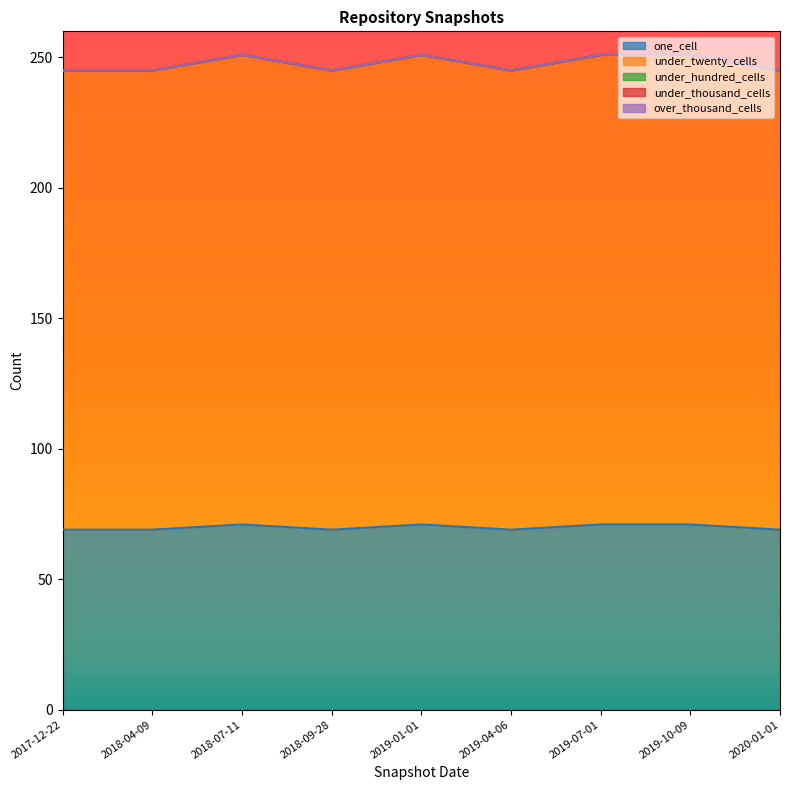

At which category is the sum across all series the highest?

2018-07-11